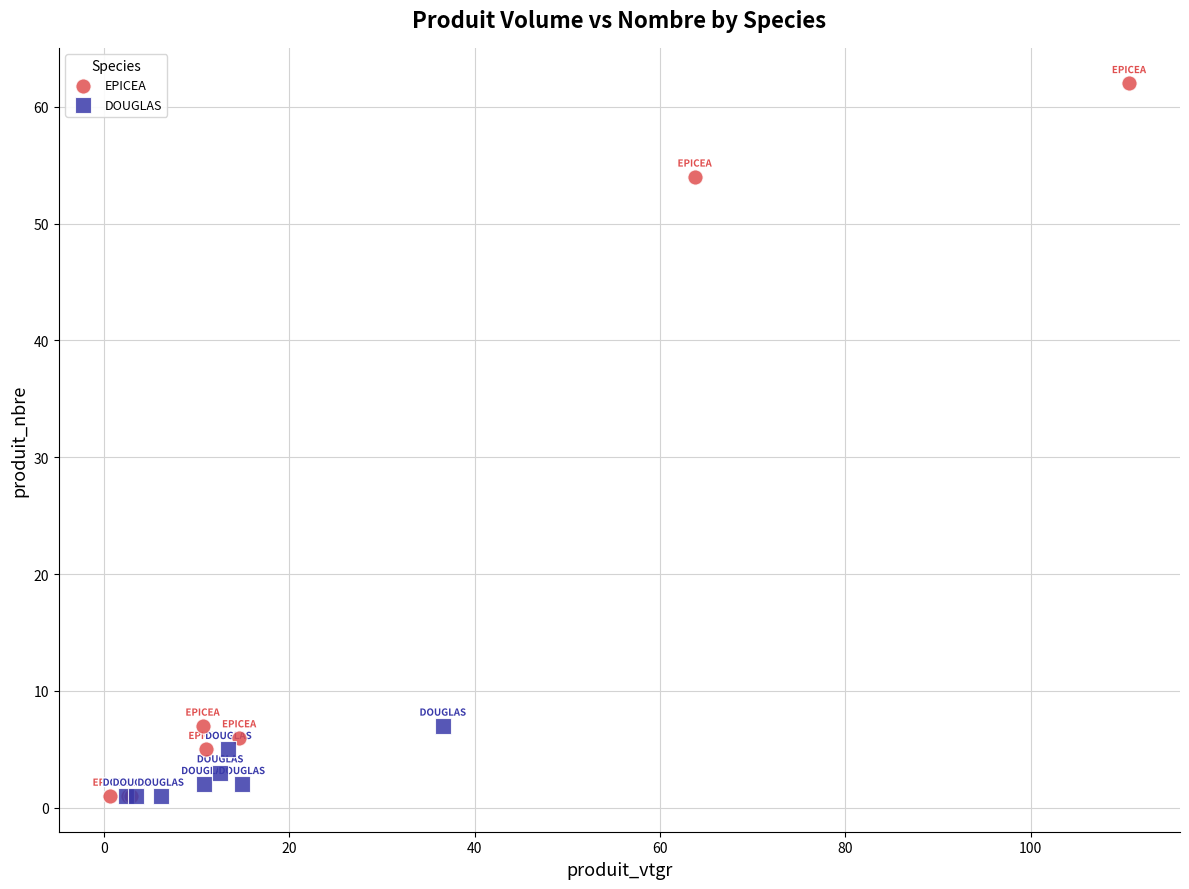

Which series has the widest spread of Y values?

EPICEA